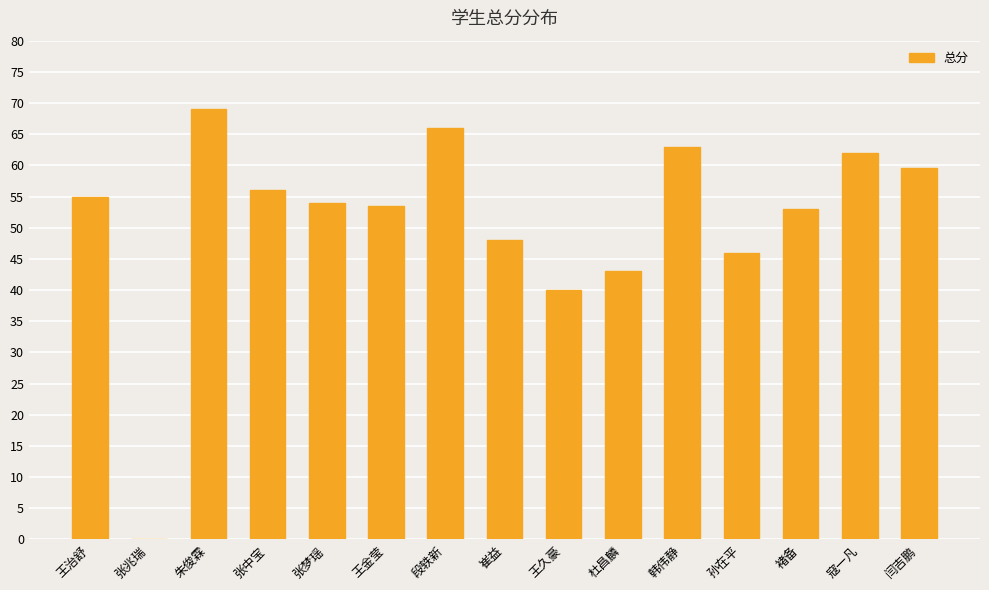

Which category has the highest value across all series?

朱俊霖